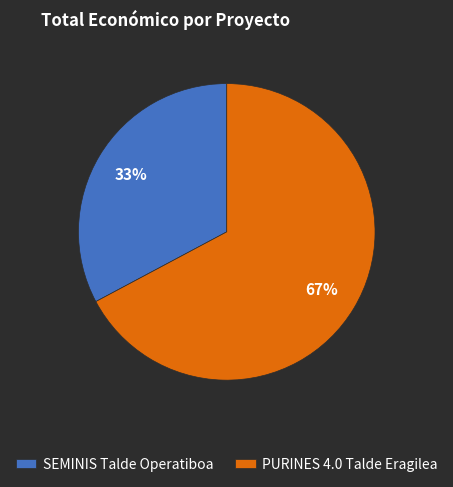

Which category accounts for the majority?

PURINES 4.0 Talde Eragilea